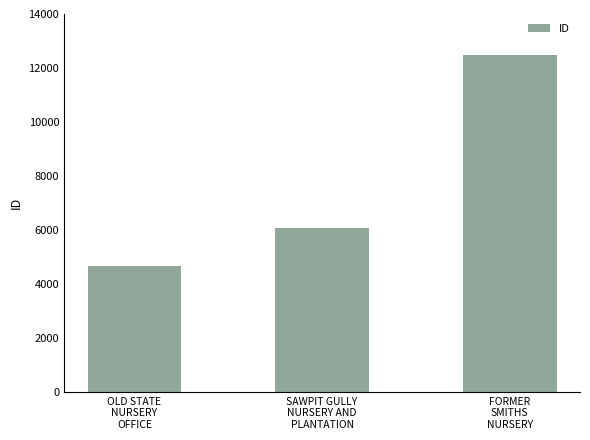

Rank the categories by value from lowest to highest.

OLD STATE
NURSERY
OFFICE, SAWPIT GULLY
NURSERY AND
PLANTATION, FORMER
SMITHS
NURSERY